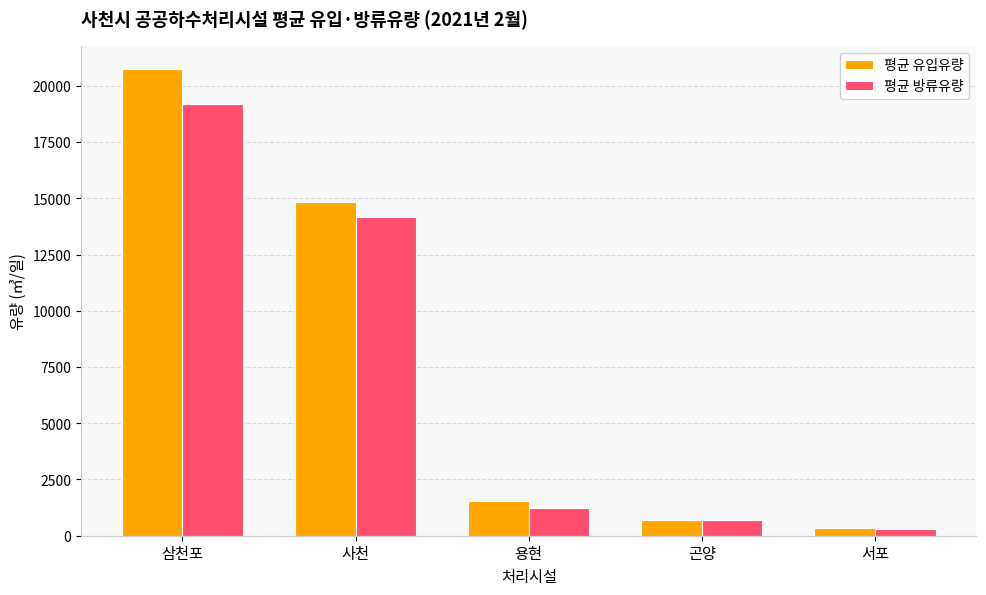

Reading left to right, list all the values displayed in this chart.

평균 유입유량: 20742.1	14855.3	1528.5	696.4	349.8
평균 방류유량: 19203.6	14155.3	1239.4	685.7	307.5